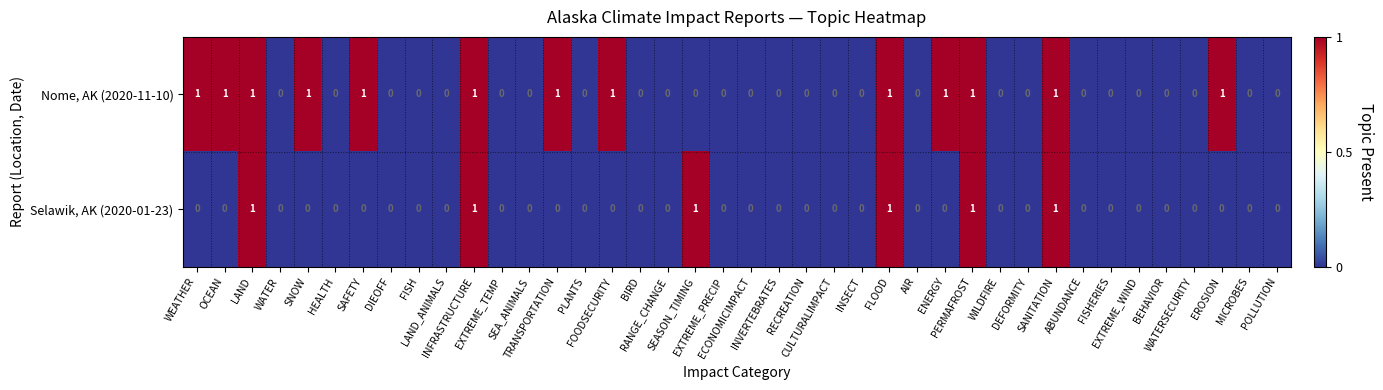

Count the Selawik, AK (2020-01-23) values in the range 0 to 1.

40